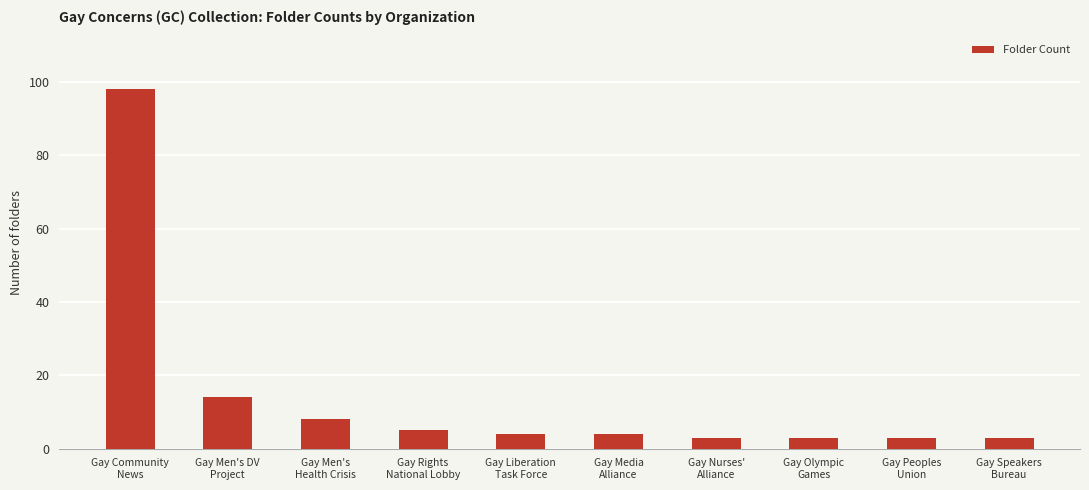

Where does the data first go above 4?

Gay Community
News